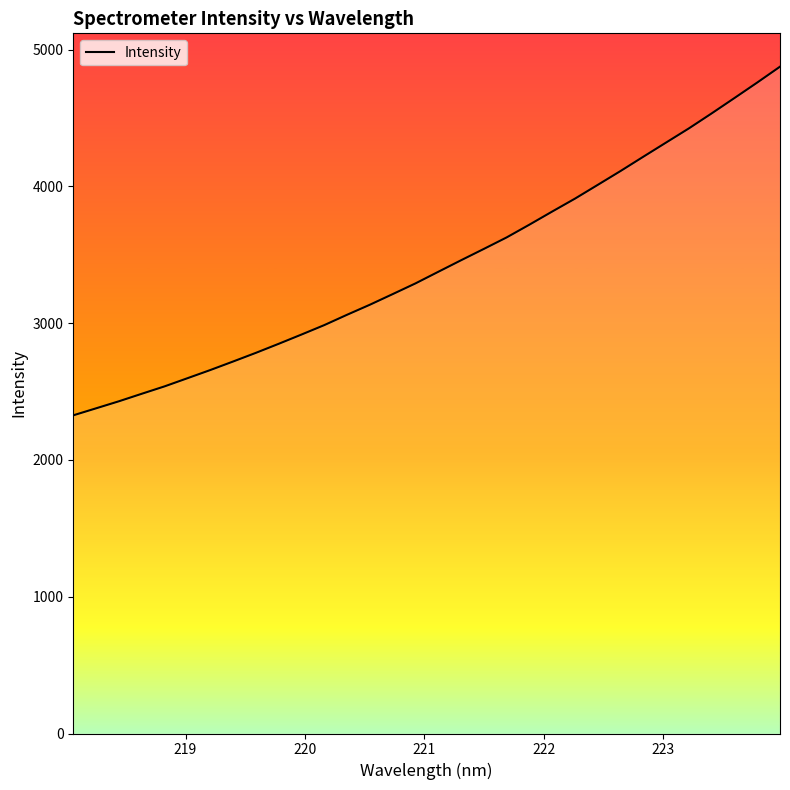

What is the greatest value displayed?

4875.5